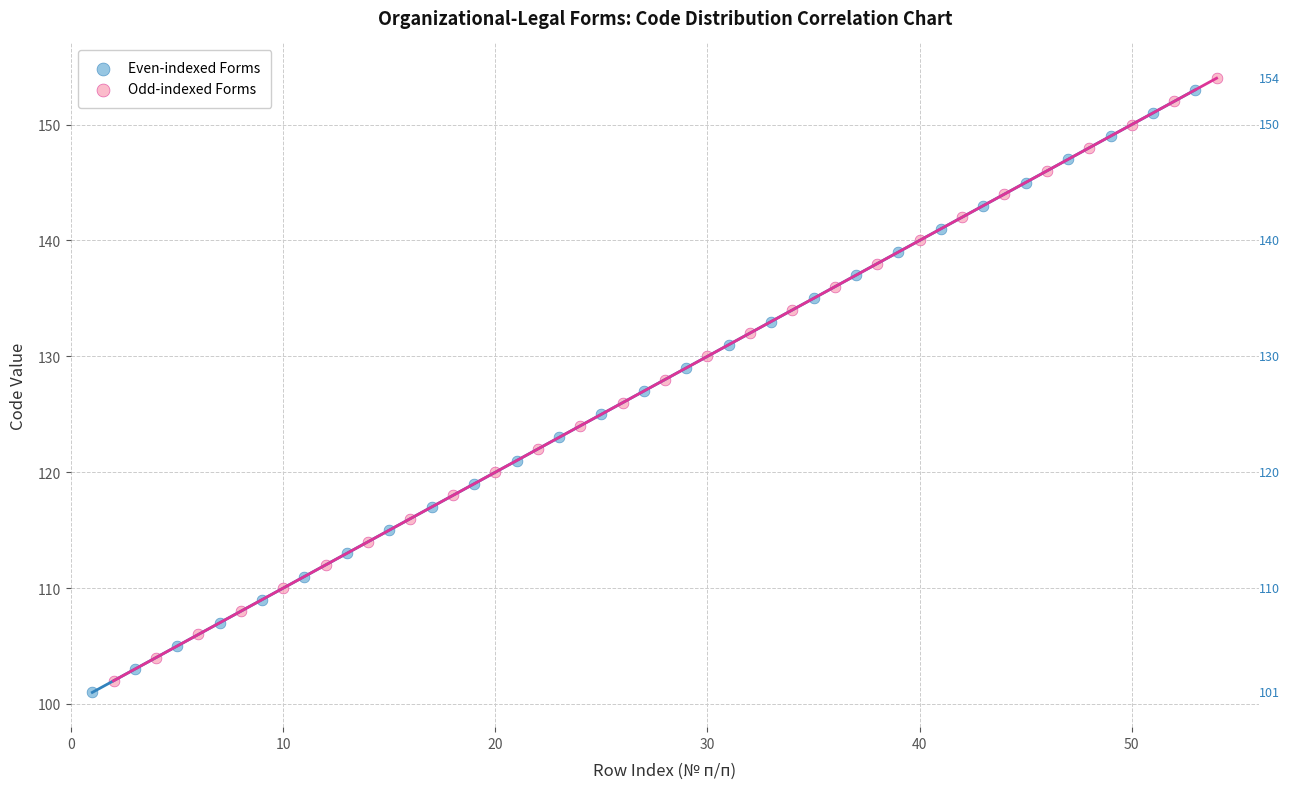

What are all the series names shown in the legend?

Even-indexed Forms, Odd-indexed Forms